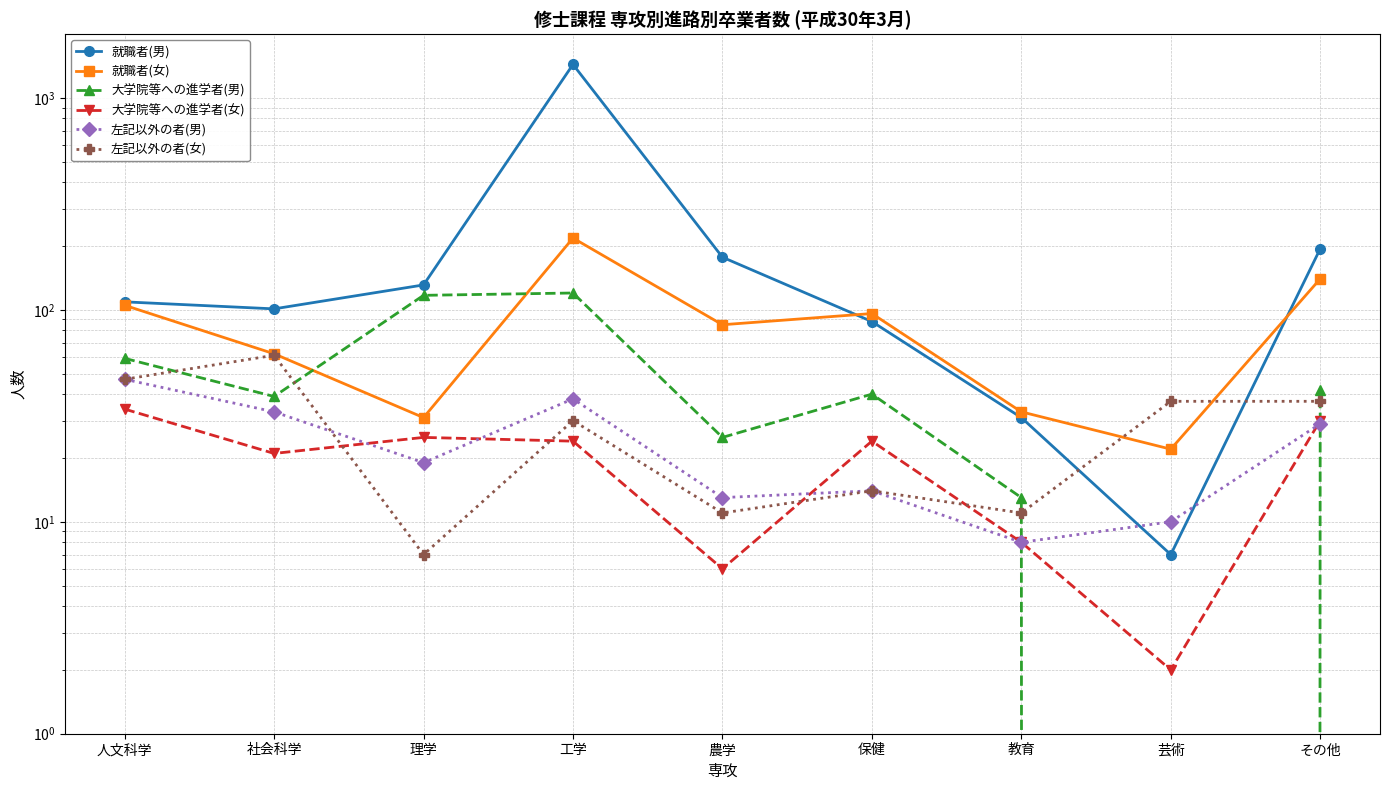

Which label corresponds to the largest value in the chart?

工学